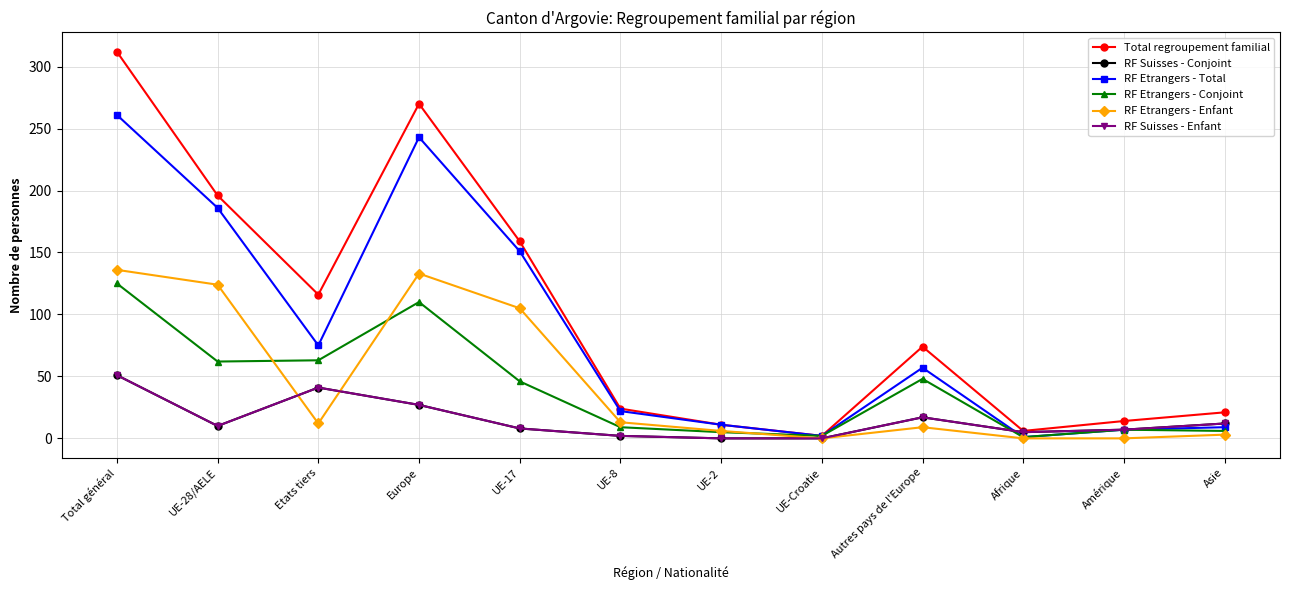

What is the difference between the maximum and minimum values in the RF Etrangers - Conjoint series?

124